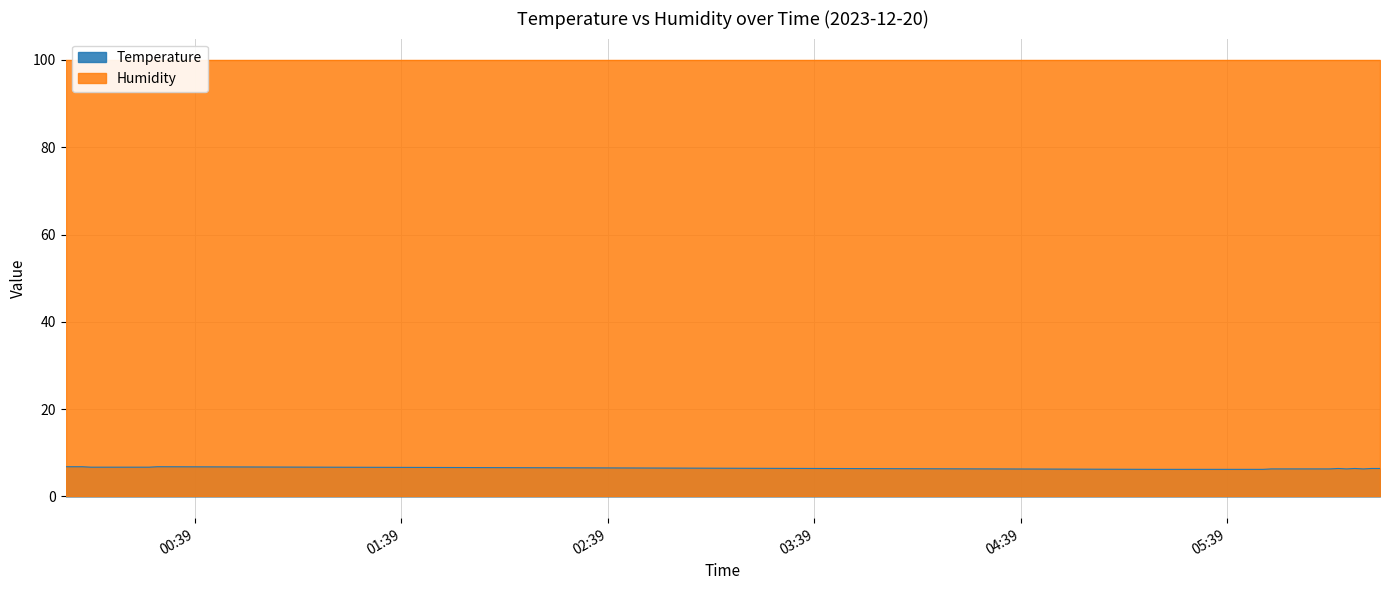

What is the sum of all values?

256.2